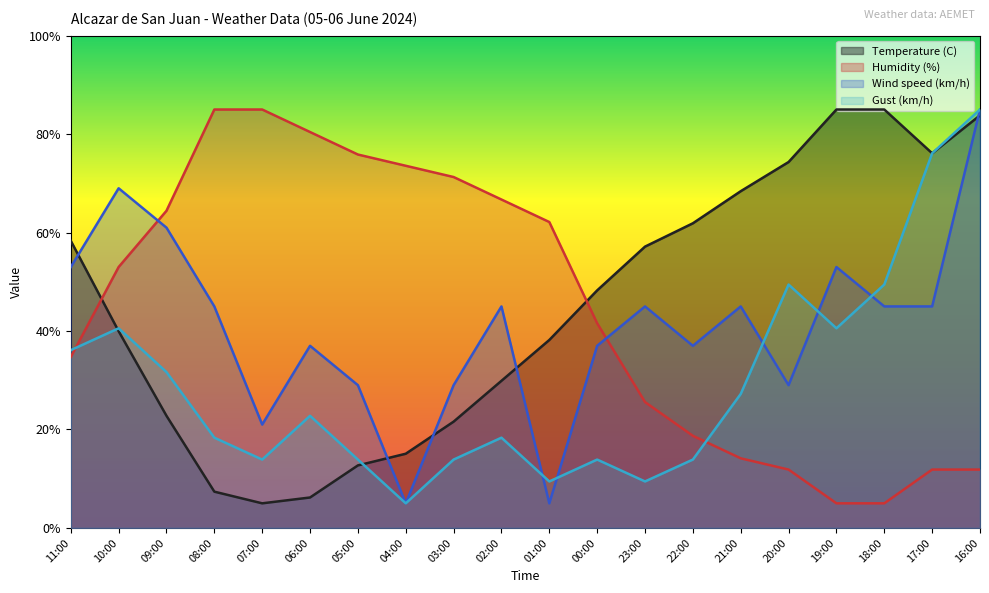

How many times do Wind speed (km/h) and Temperature (C) cross each other?

5